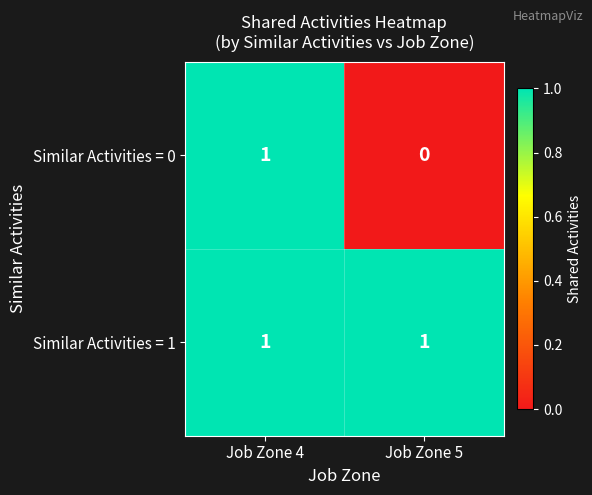

Reading right to left, what are all the values shown in this chart?

Similar Activities = 0: Job Zone 5=0	Job Zone 4=1
Similar Activities = 1: Job Zone 5=1	Job Zone 4=1